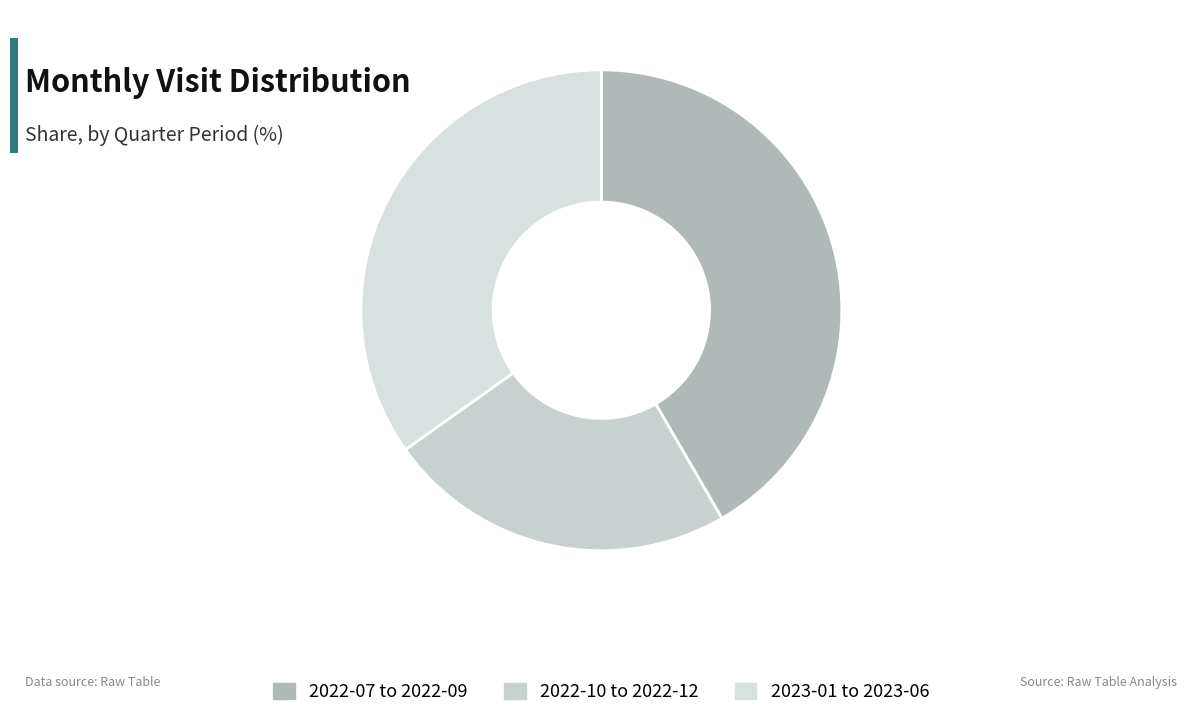

How many slices are in this pie chart?

3